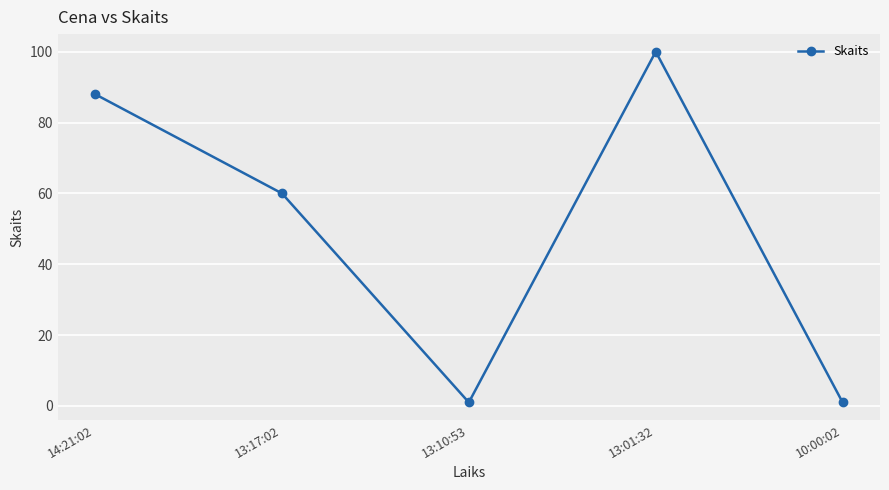

True or false: the data shows 60 at 13:17:02.

True